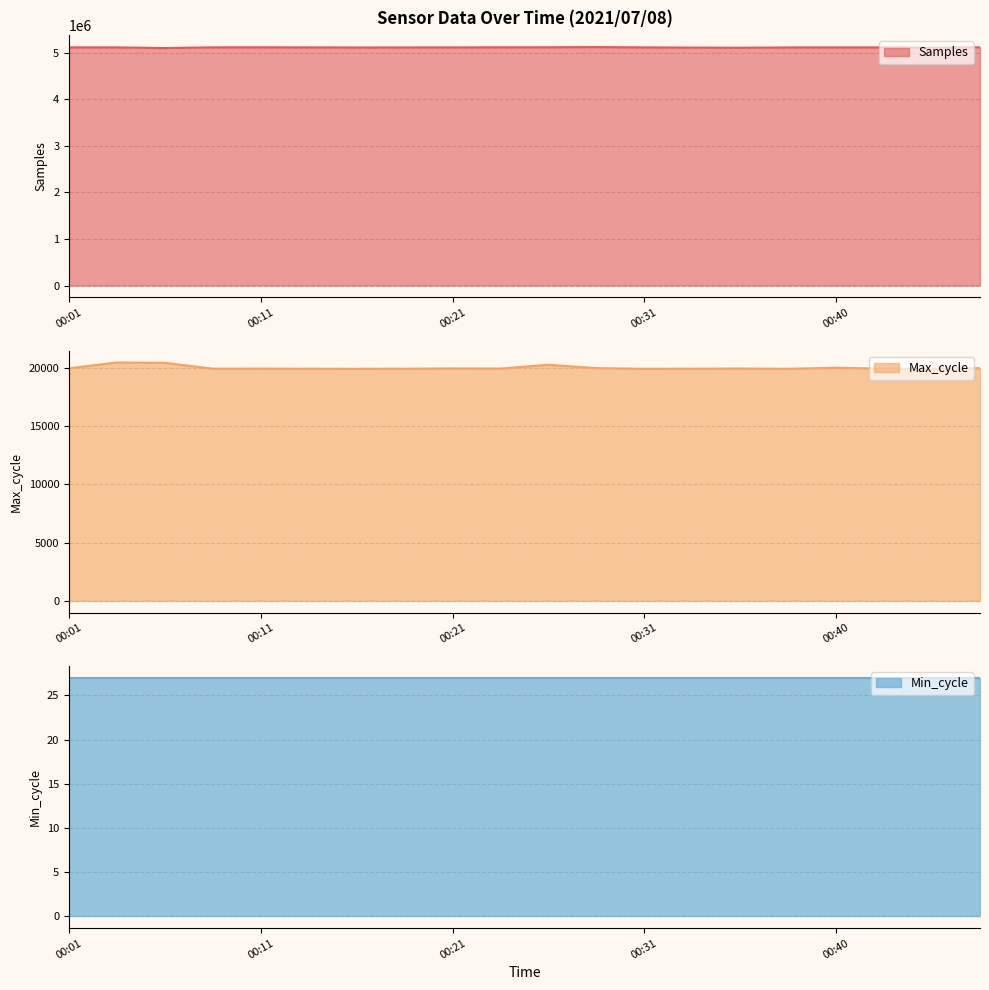

Is it true that Max_cycle equals 26150 at 00:01?

False